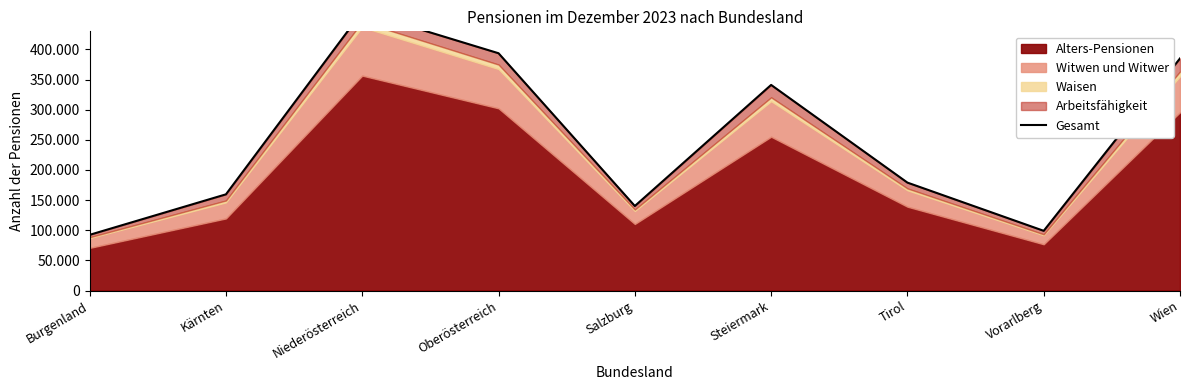

What is the maximum value shown in the chart?

462507